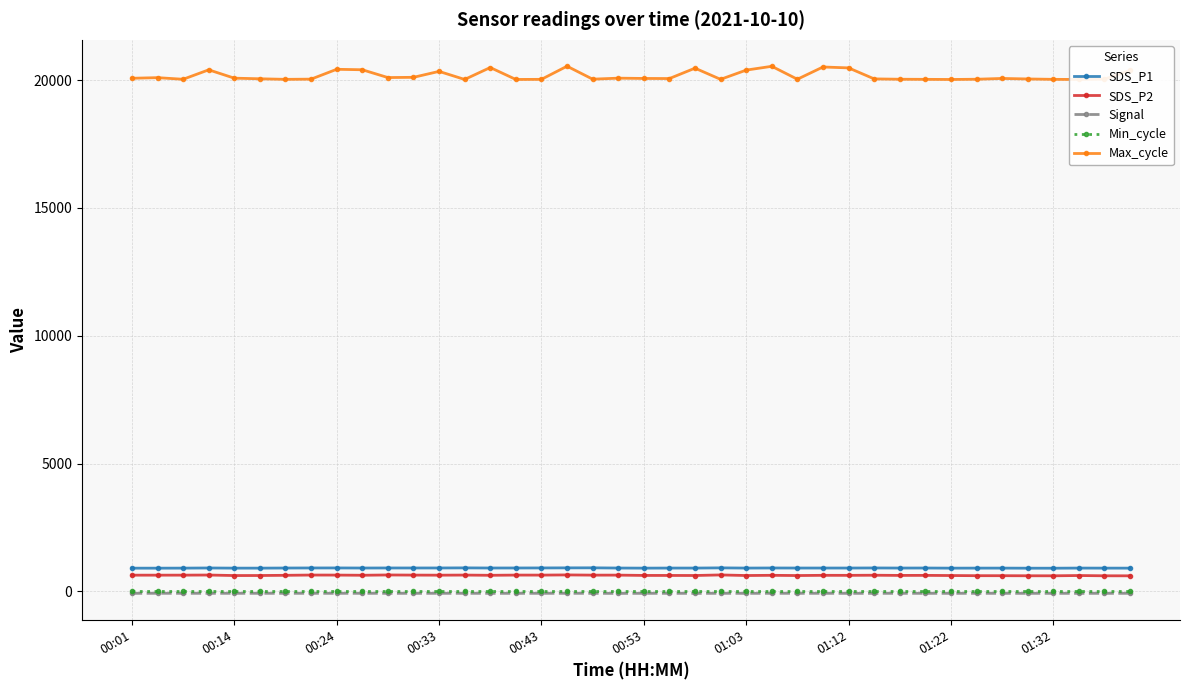

True or false: Max_cycle and Min_cycle cross at least once.

False